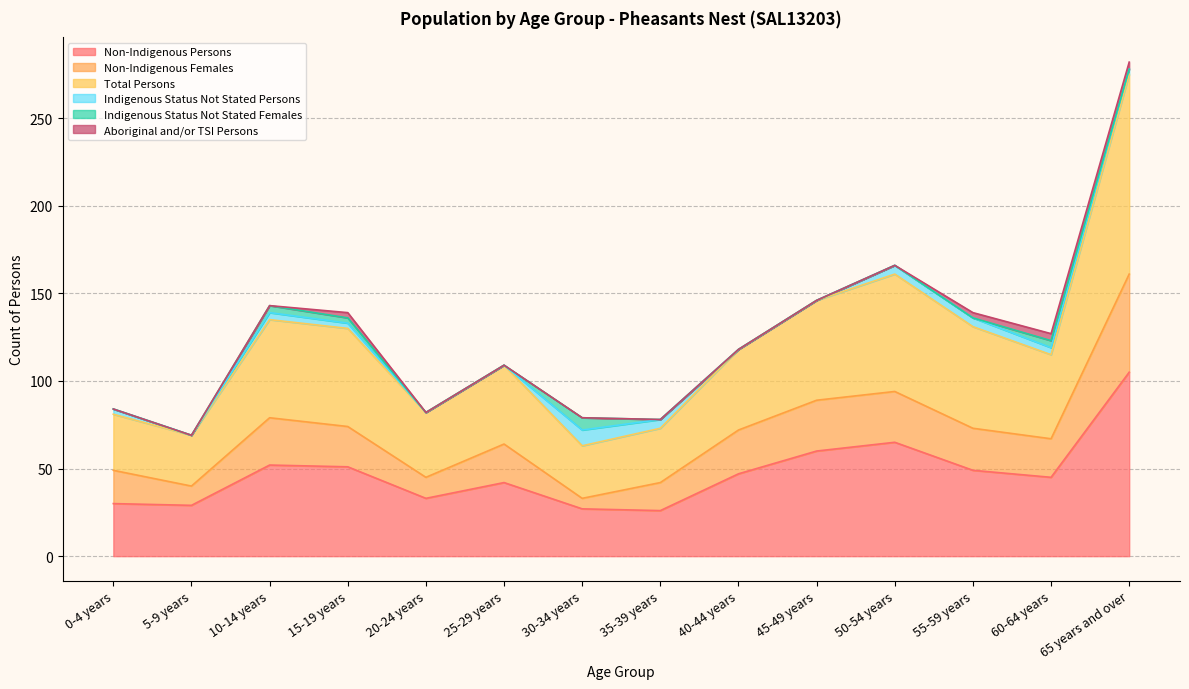

At which label is Non-Indigenous Females closest to 97?

50-54 years